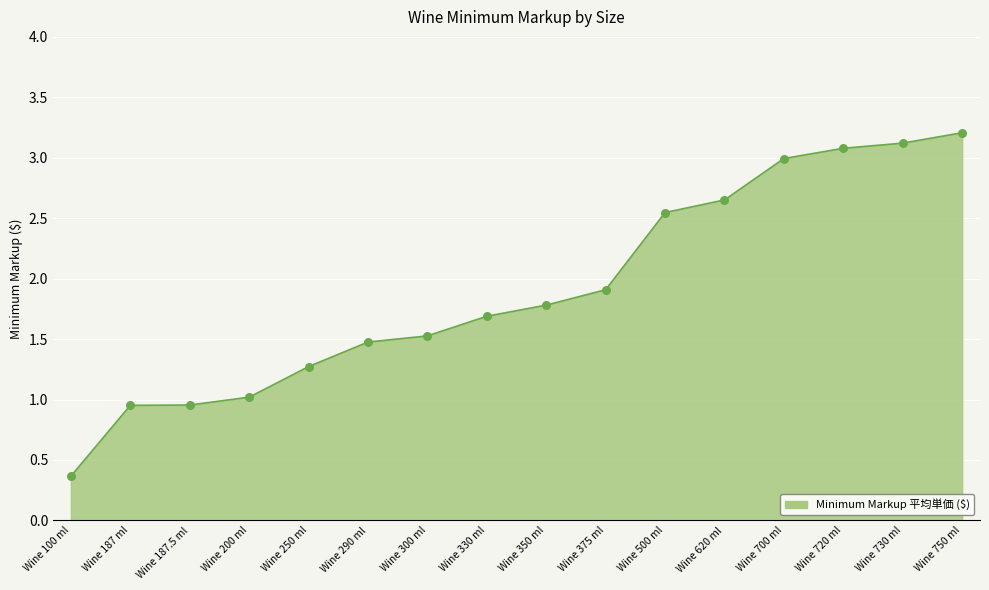

Which has a higher value, Wine 620 ml or Wine 330 ml?

Wine 620 ml